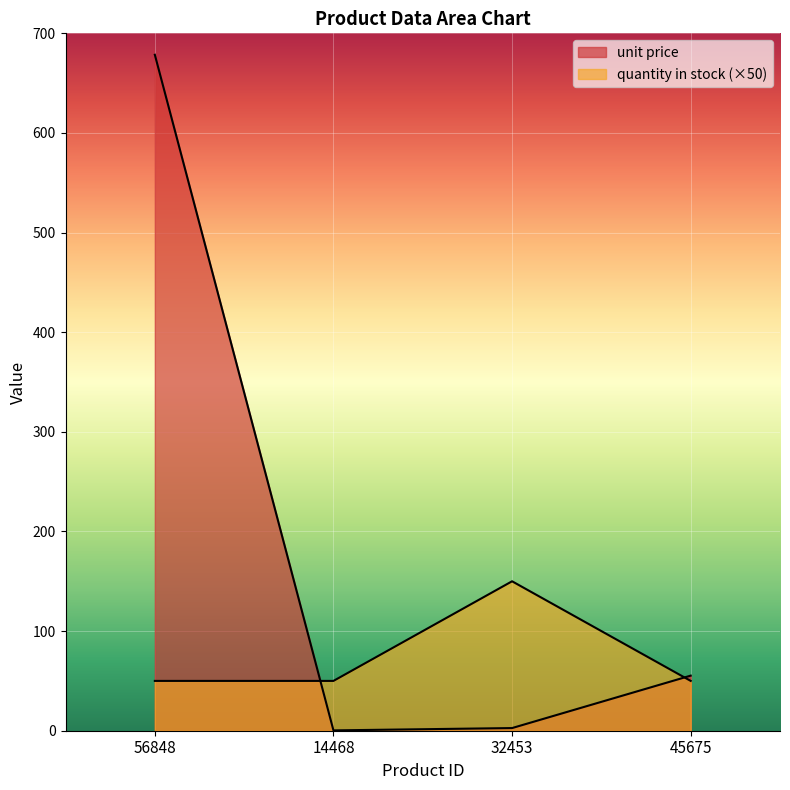

Which series ends up on top after the final intersection of unit price and quantity in stock?

unit price